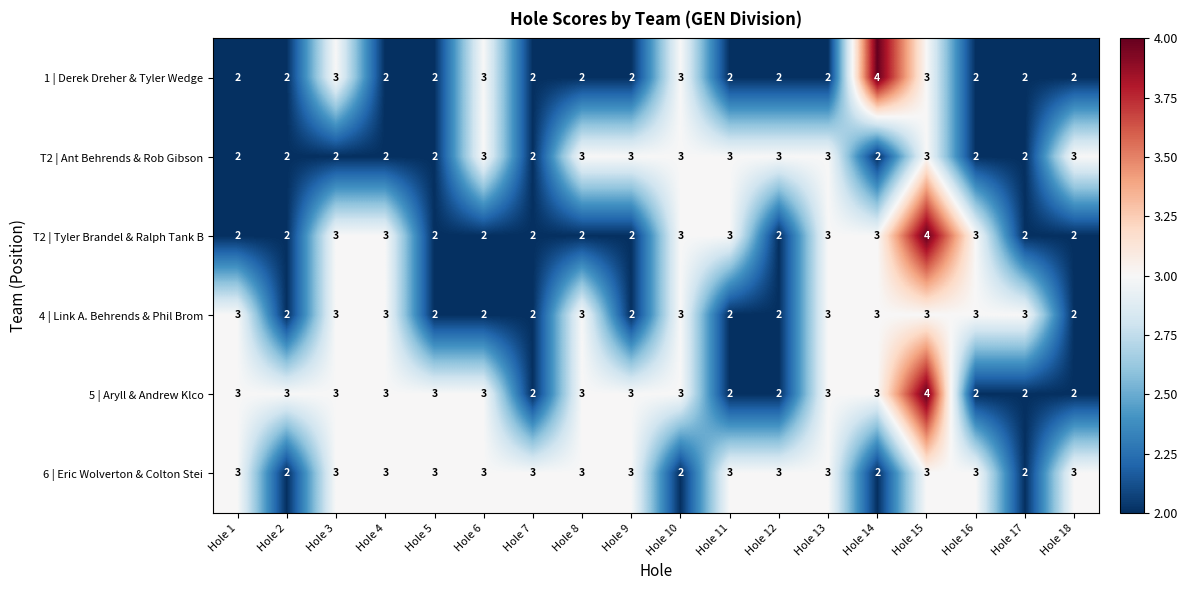

At which category is the sum across all series the highest?

Hole 15